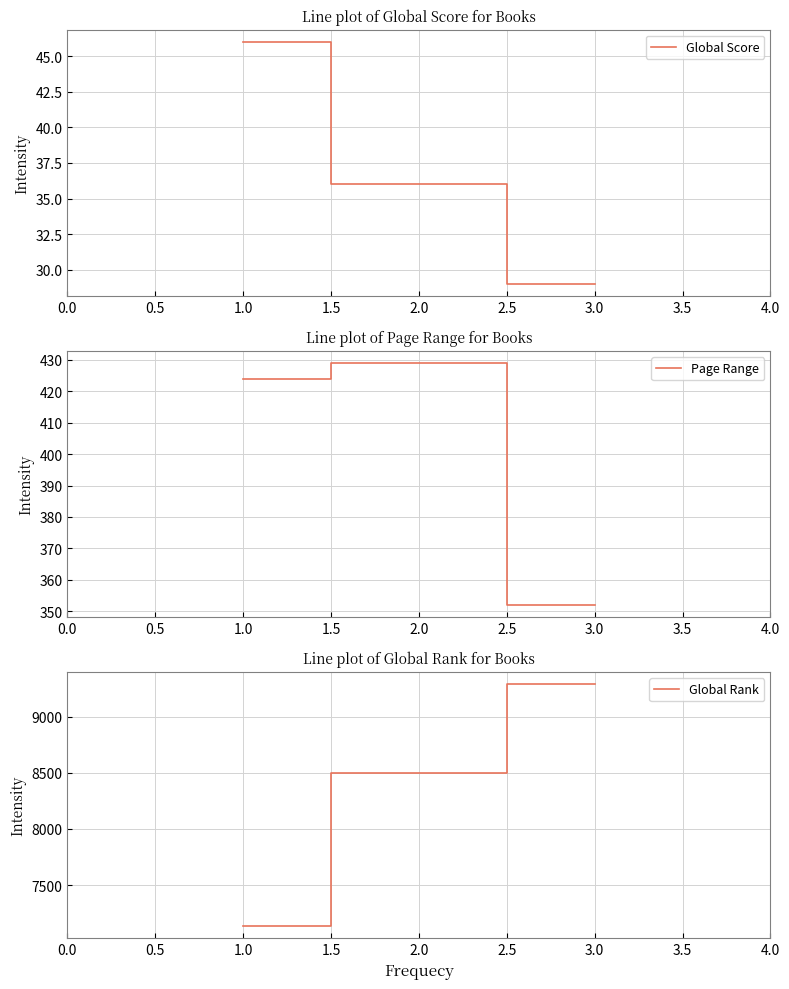

Is it true that Global Score equals 62 at 2.0?

False